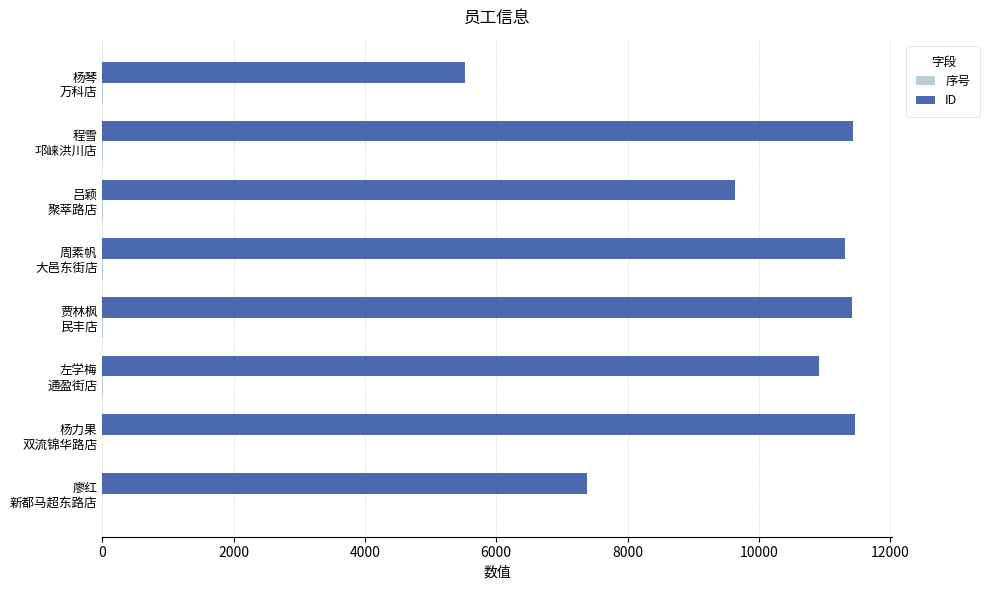

What is the greatest value displayed?

11460